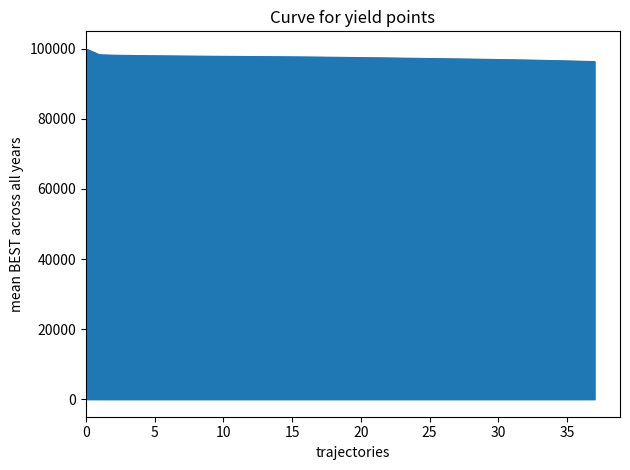

What is the difference between the maximum and minimum values?

3650.1